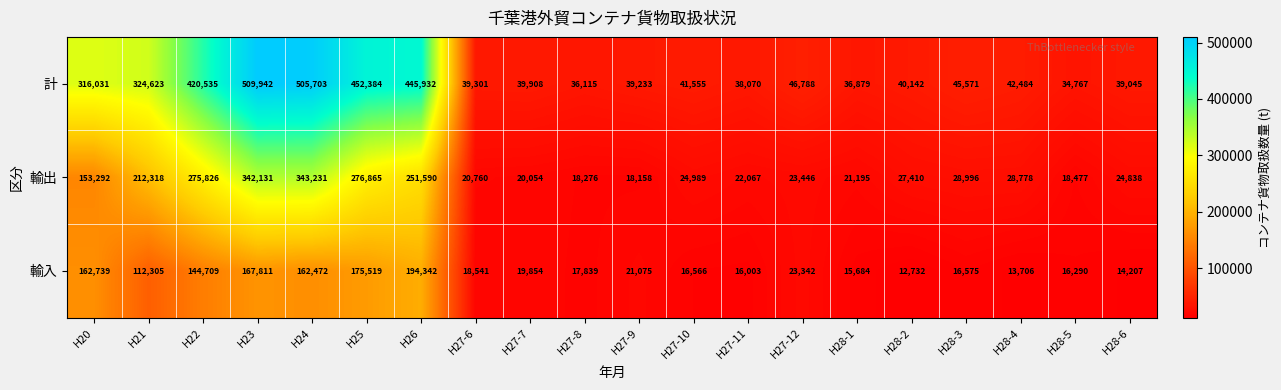

How many distinct data groups are displayed?

3